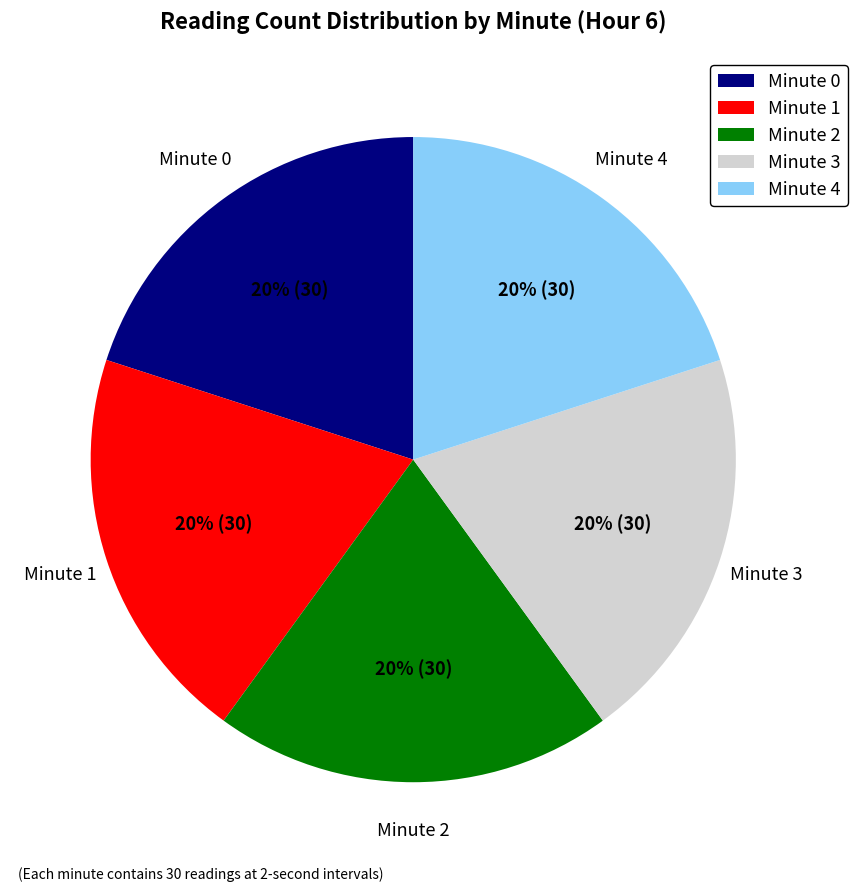

To the nearest percent, what is the average slice percentage?

20%